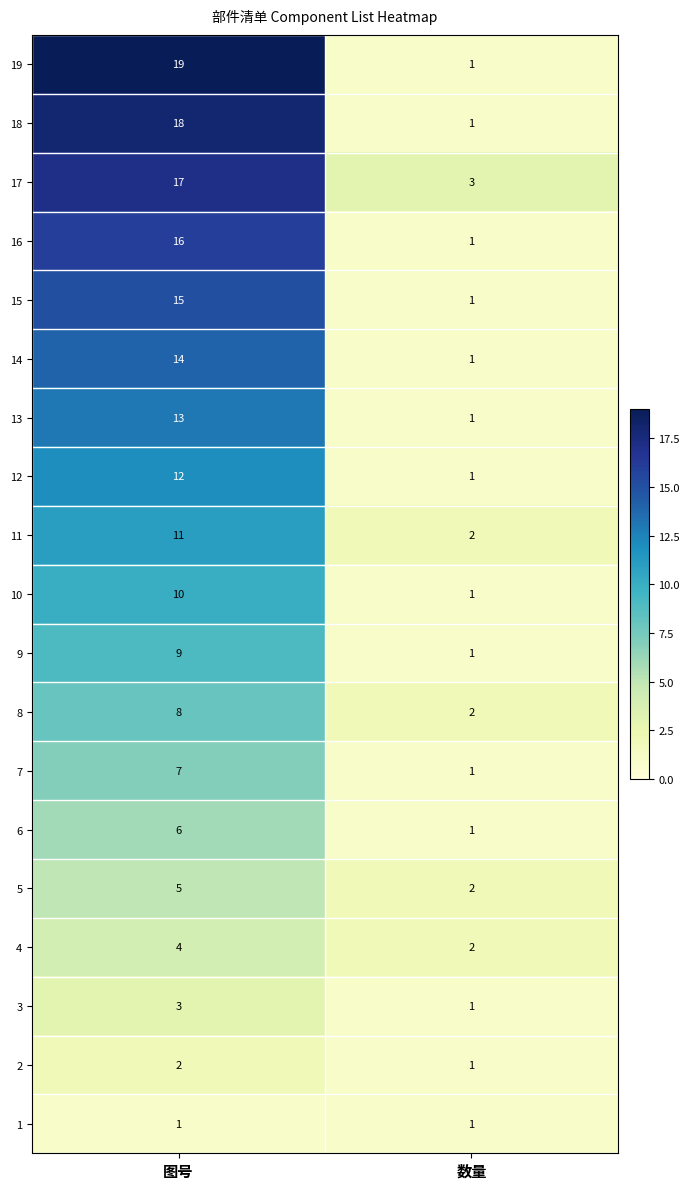

True or false: 10 has a value of 10 at 图号.

True